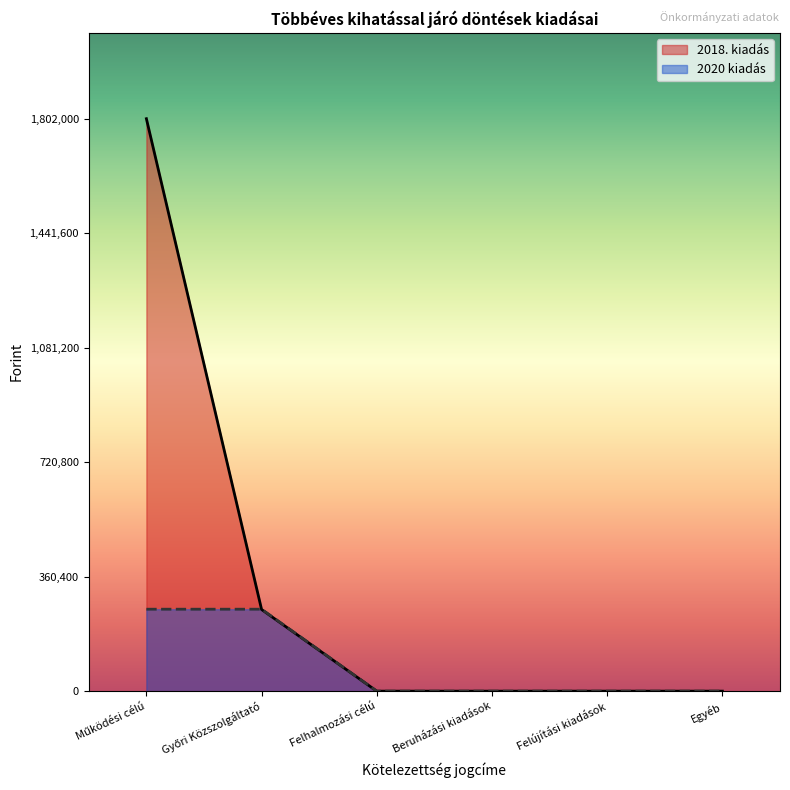

True or false: 2018. kiadás and 2020 kiadás cross at least once.

True